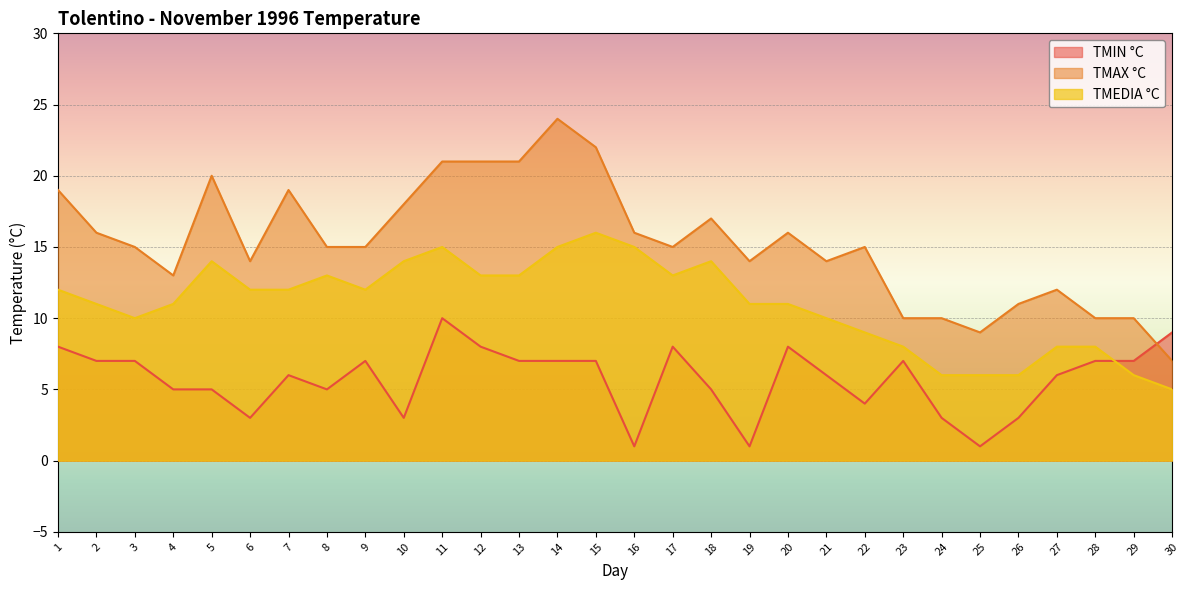

At which label does TMIN °C first exceed 7?

1